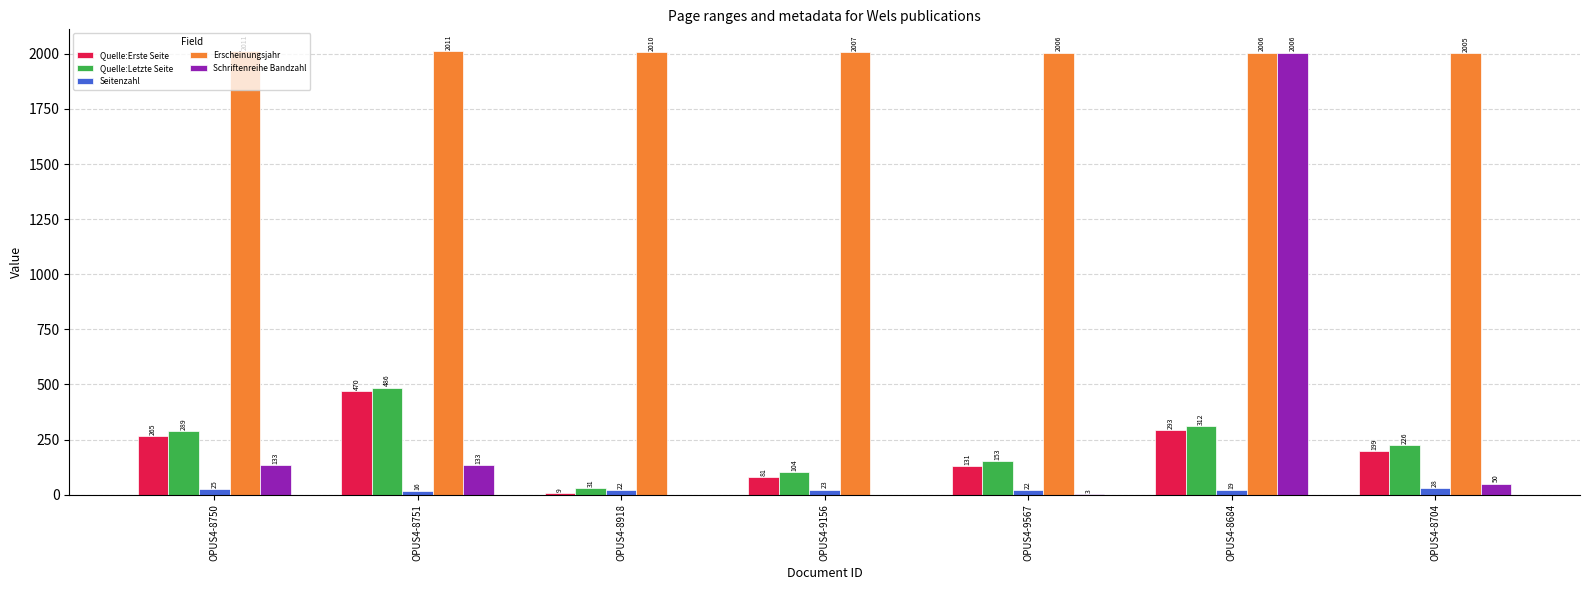

What is the sum of all Quelle:Erste Seite values?

1448